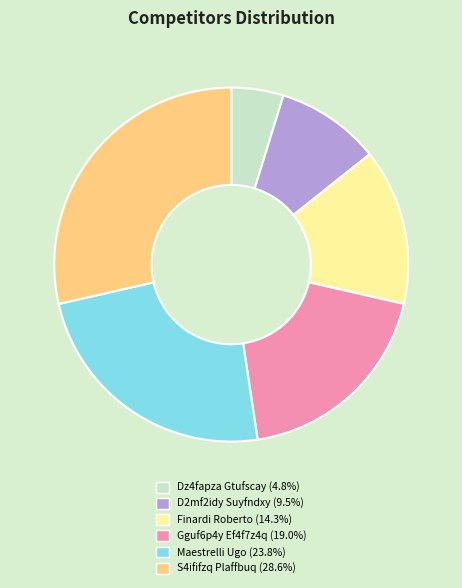

Do S4ififzq Plaffbuq and Gguf6p4y Ef4f7z4q together represent more than half of the pie?

No